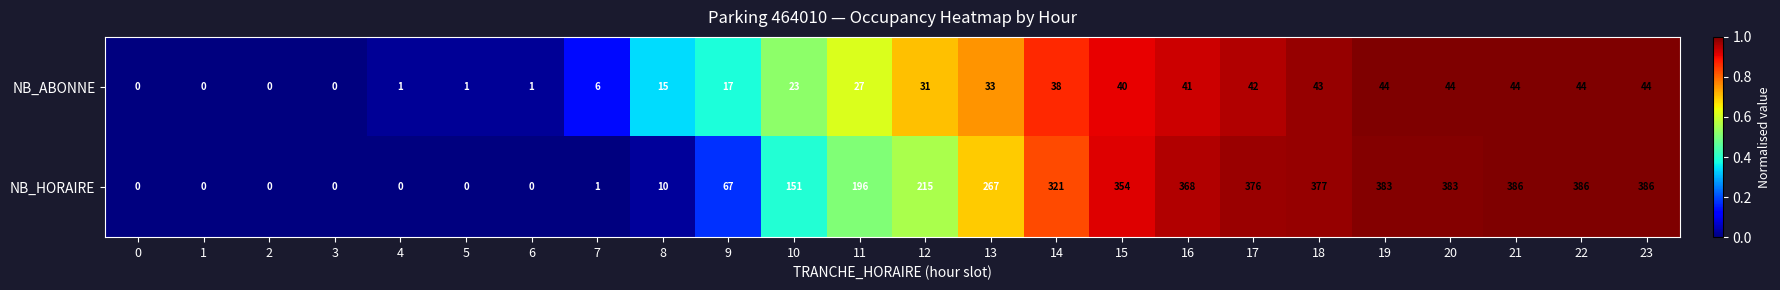

What is the sum of all NB_ABONNE values?

579